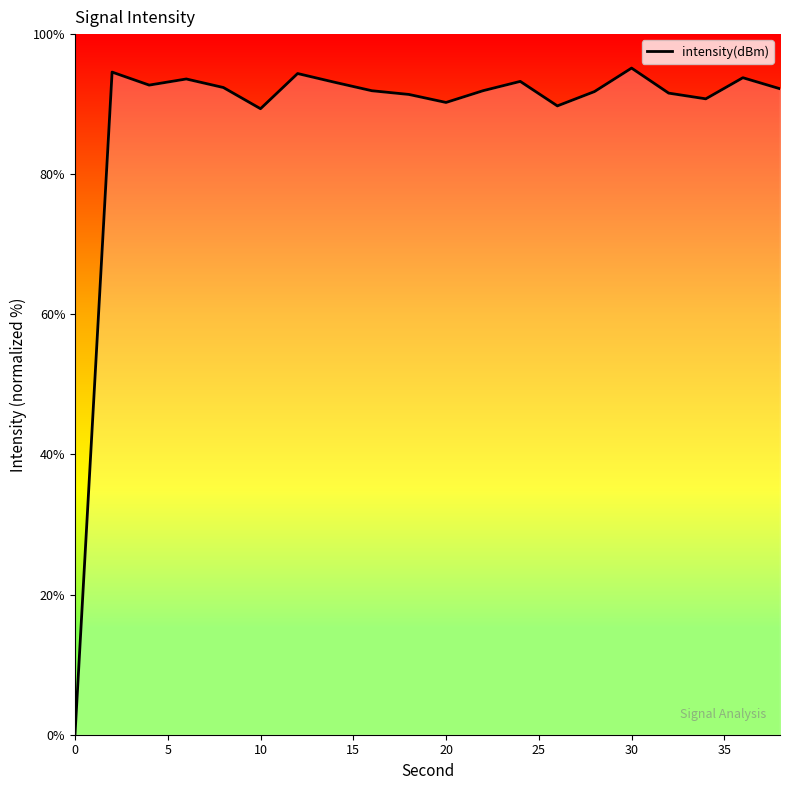

Does the chart display data point markers on the line(s)?

No